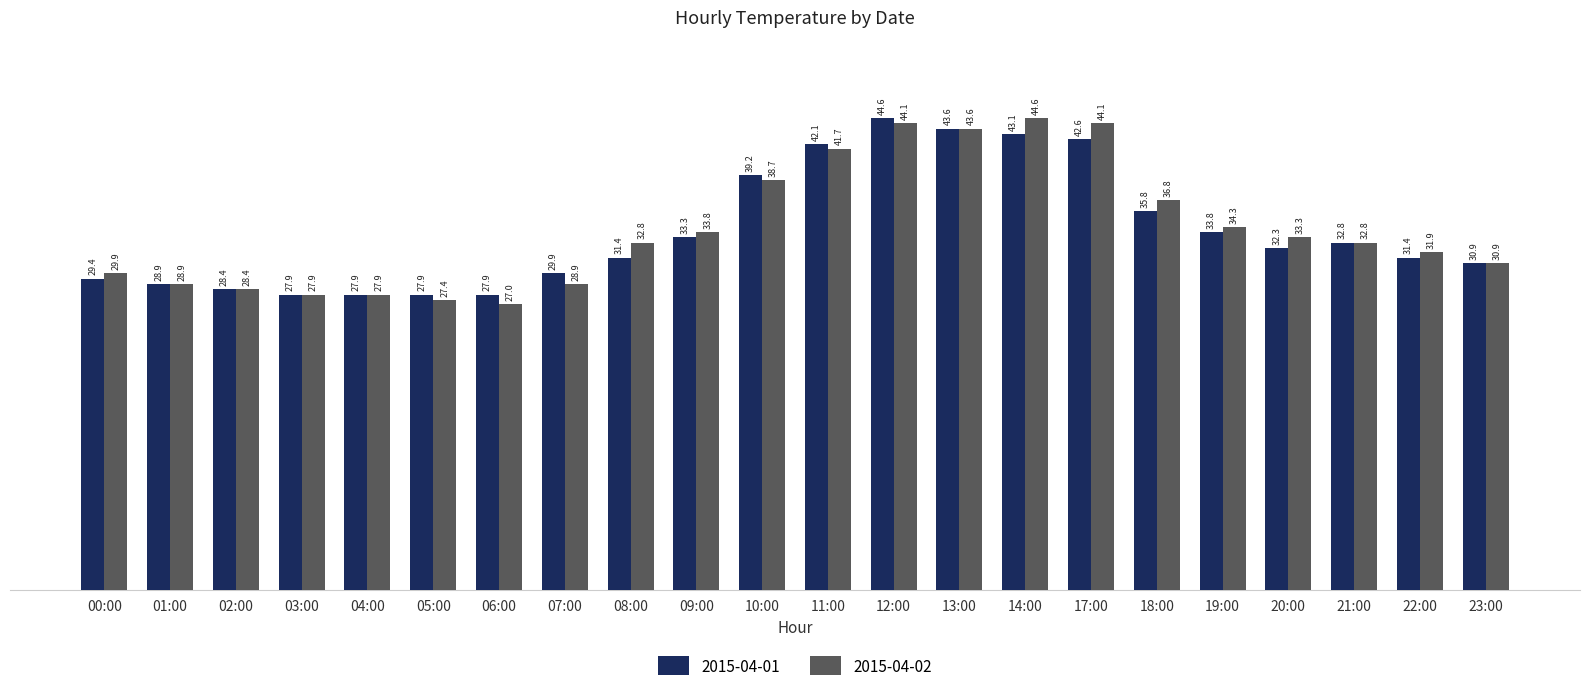

True or false: 2015-04-01 has a value of 62.3 at 13:00.

False